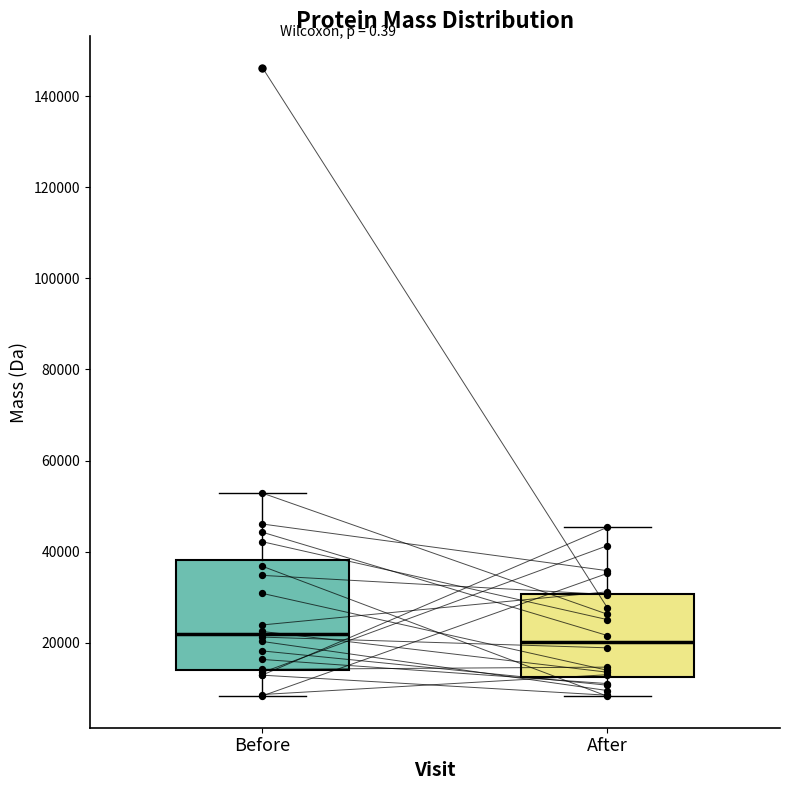

Reading left to right, read every box against the y-axis: the position of its median line, the range the box covers, and the ends of its whiskers. The values are not printed on the chart, so give them approximately, as read against the axis.

Before: median 22000, box 14000 to 38000, whiskers 8000 to 52000
After: median 20000, box 12000 to 30000, whiskers 8000 to 46000